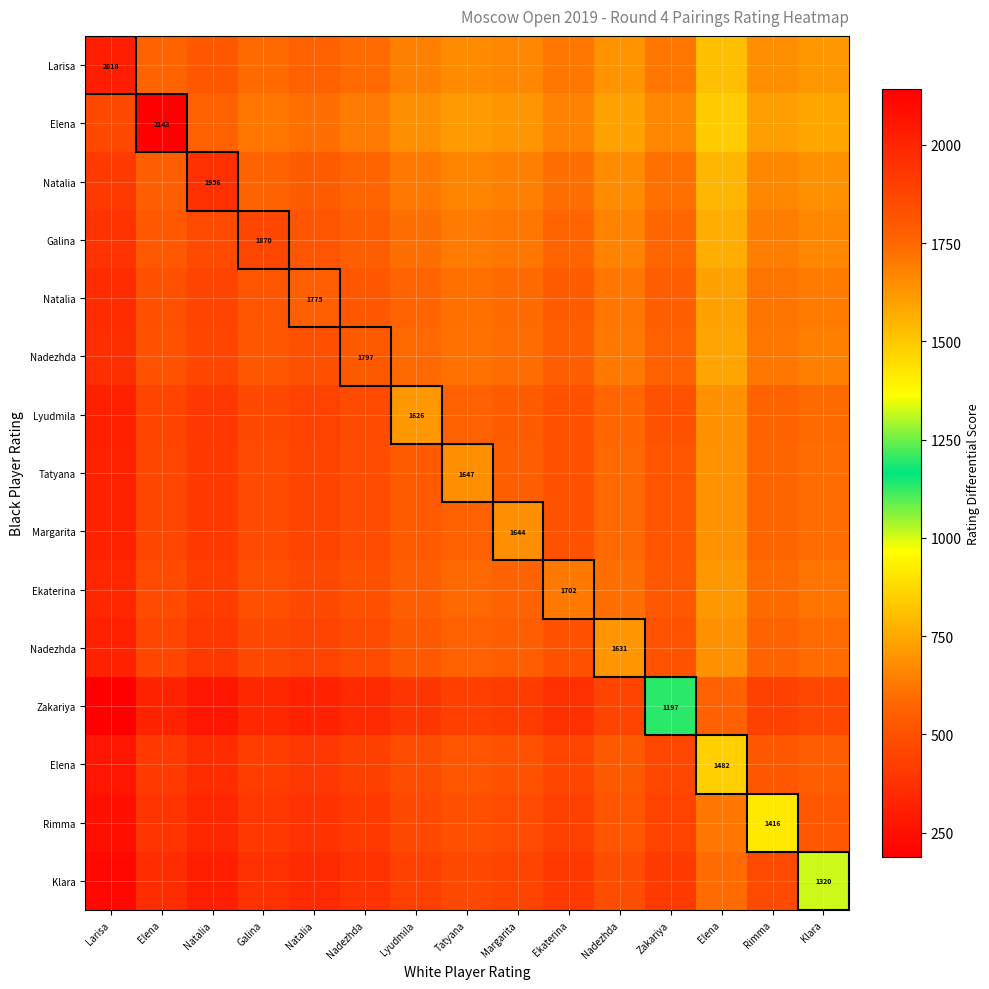

What is the minimum value shown in the chart?

187.4